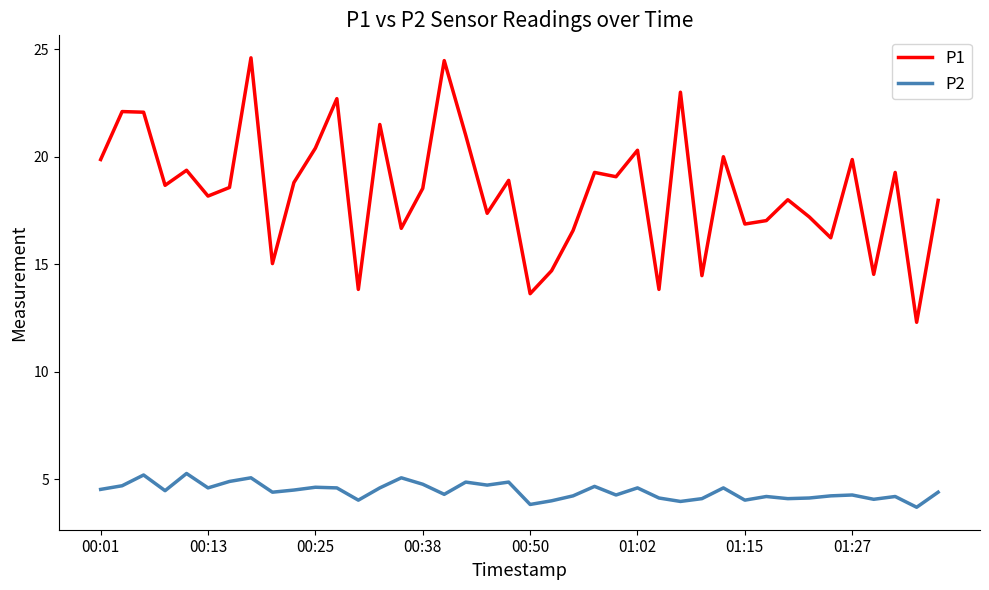

List the series in order of their peak value, highest first.

P1, P2